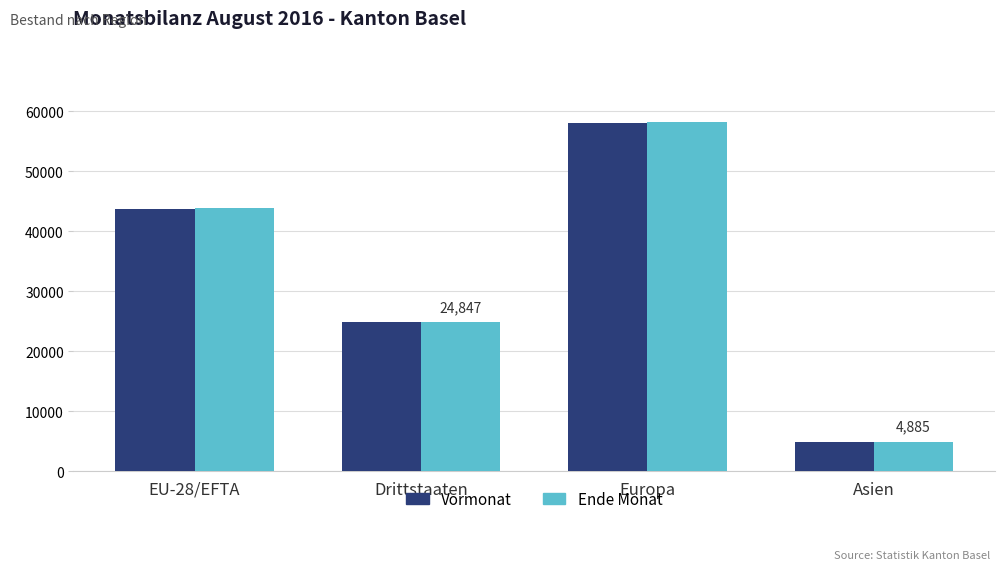

At how many categories does at least one series exceed 9996?

3